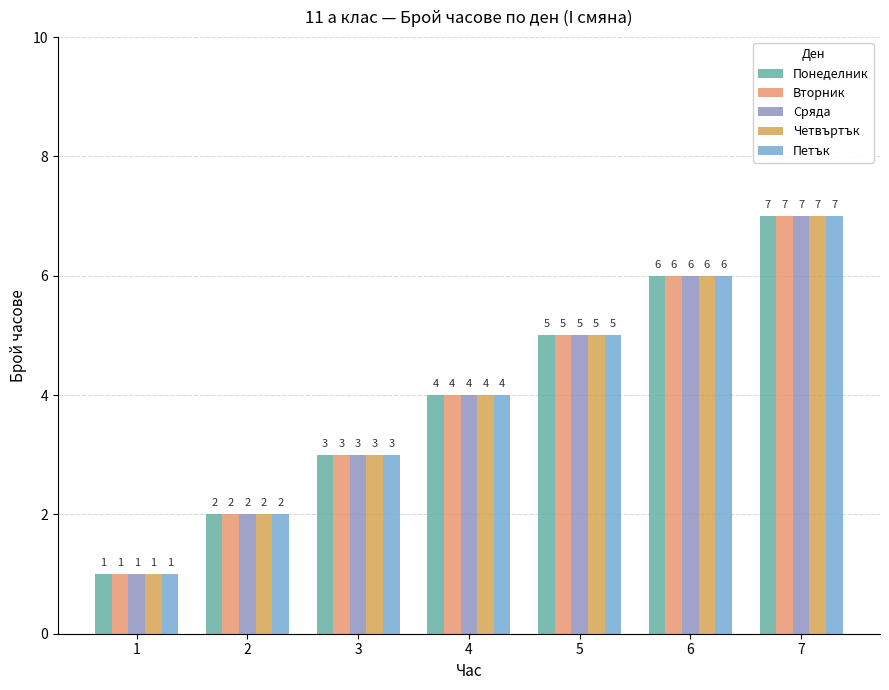

Reading right to left, transcribe all the data shown in this chart.

Понеделник: 7	6	5	4	3	2	1
Вторник: 7	6	5	4	3	2	1
Сряда: 7	6	5	4	3	2	1
Четвъртък: 7	6	5	4	3	2	1
Петък: 7	6	5	4	3	2	1